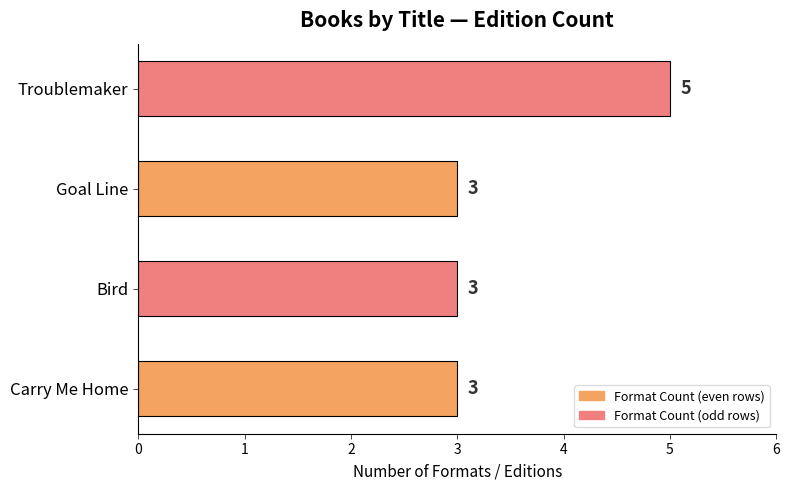

What is the sum of all values?

14